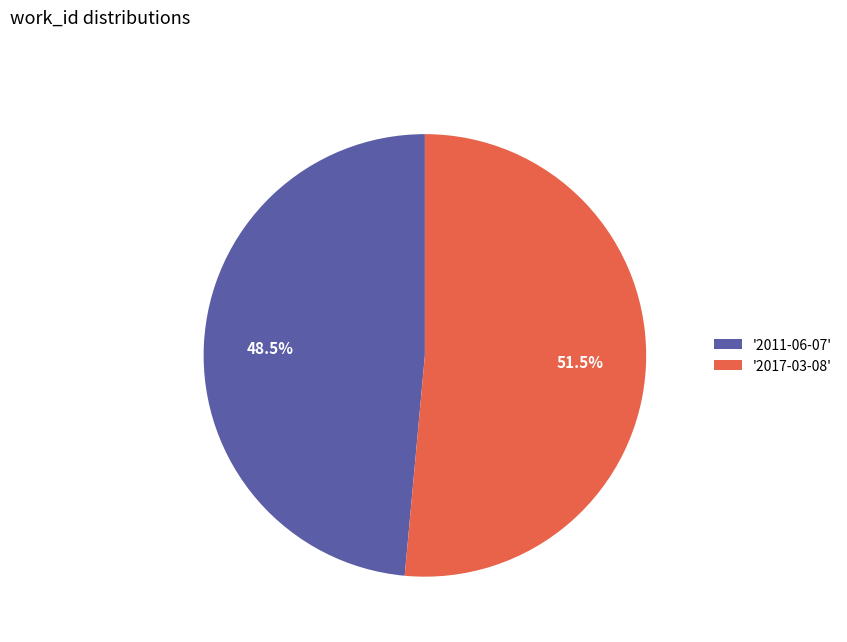

Count the number of slices in the pie.

2